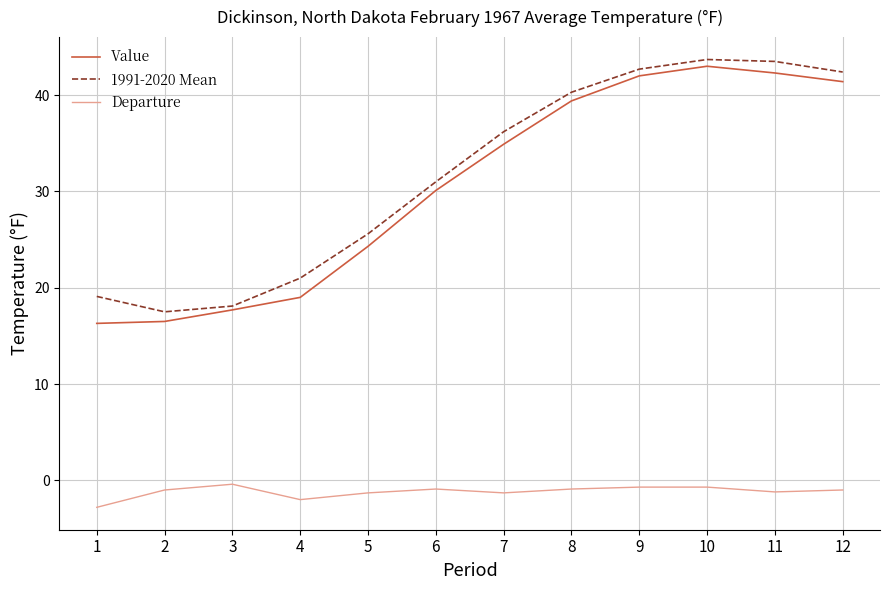

True or false: 1991-2020 Mean has a value of 48.3 at 7.

False